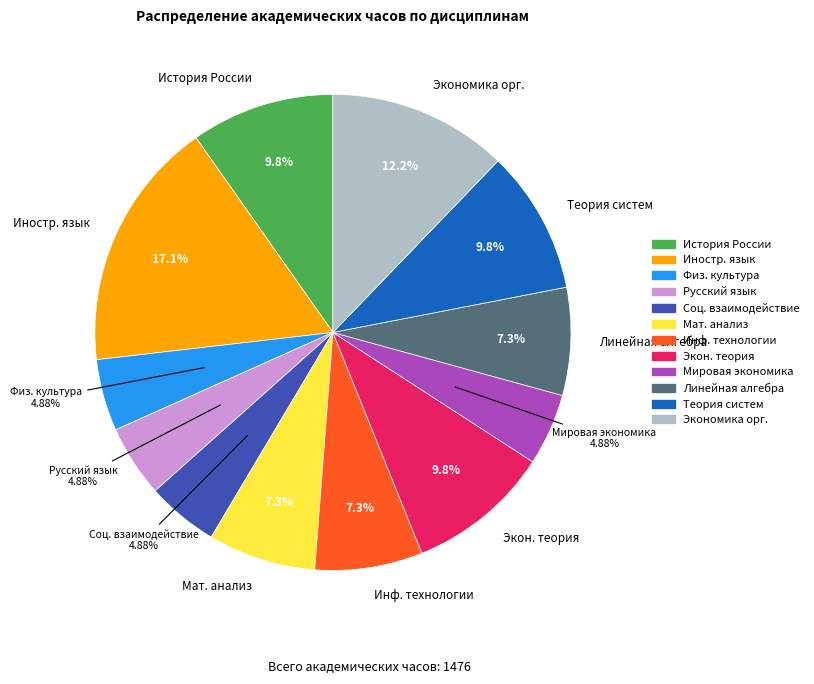

Is there any slice that represents more than half of the pie?

No